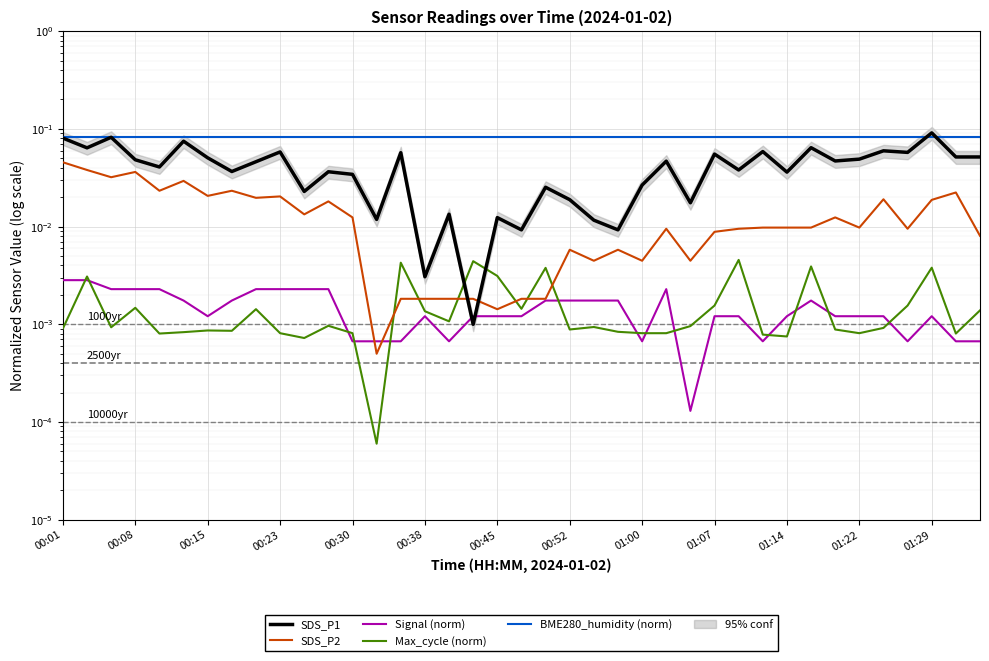

Which category has the lowest value across all series?

13